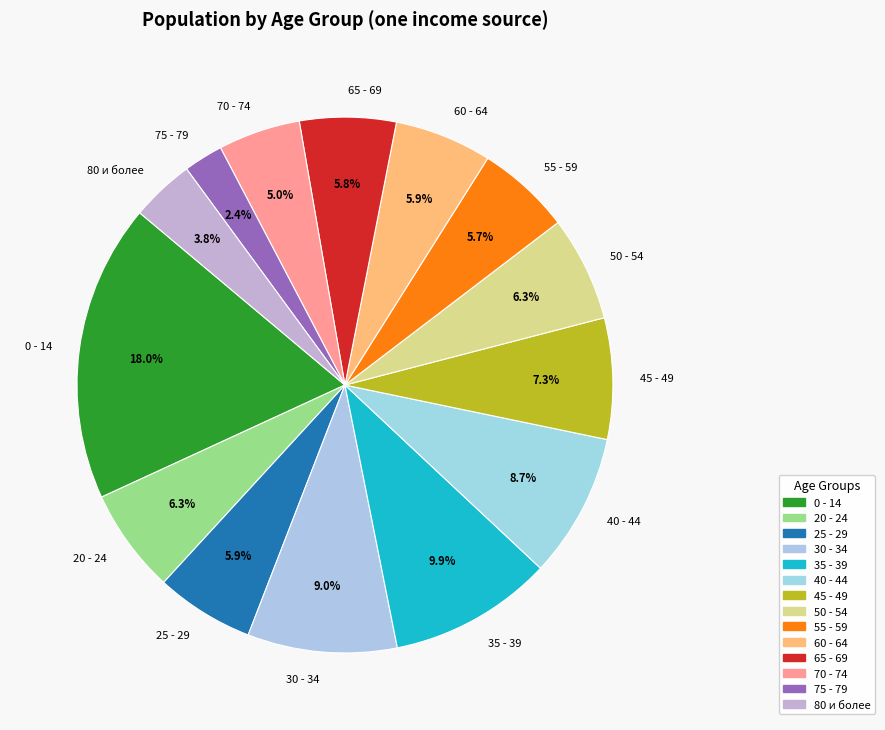

Is 65 - 69 the majority of the pie?

No